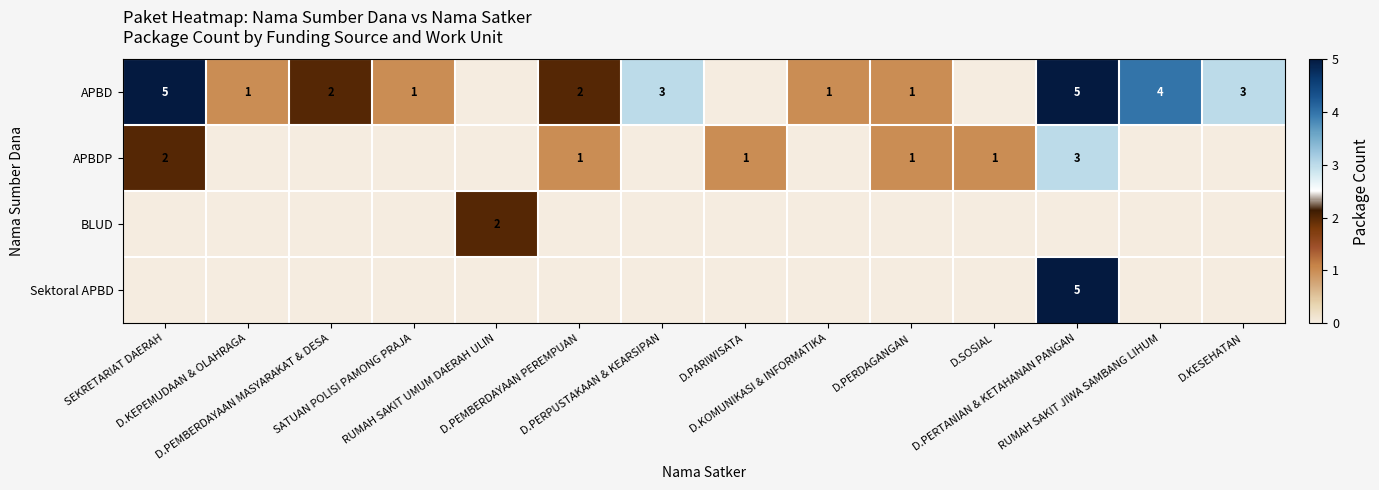

The APBDP series shows 2 at RUMAH SAKIT JIWA SAMBANG LIHUM. True or false?

False